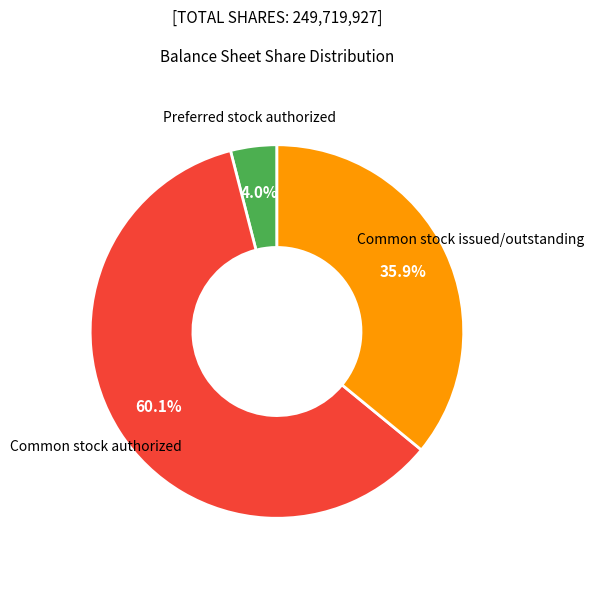

To the nearest percent, what percentage of the pie is Common stock issued/outstanding?

36%